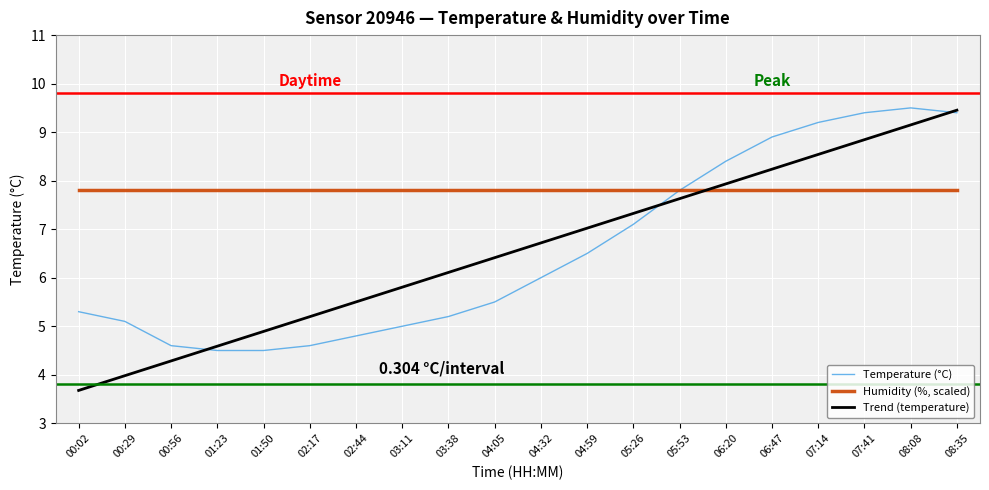

List the series in order of their peak value, lowest first.

Humidity (%, scaled), Trend (temperature), Temperature (°C)